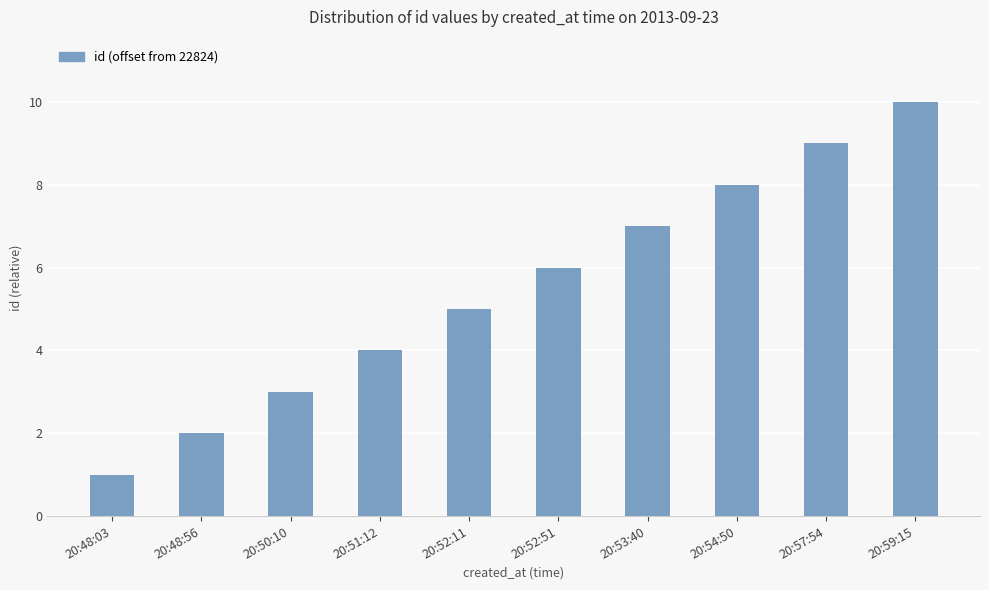

Count the values in the range 3 to 8.

6